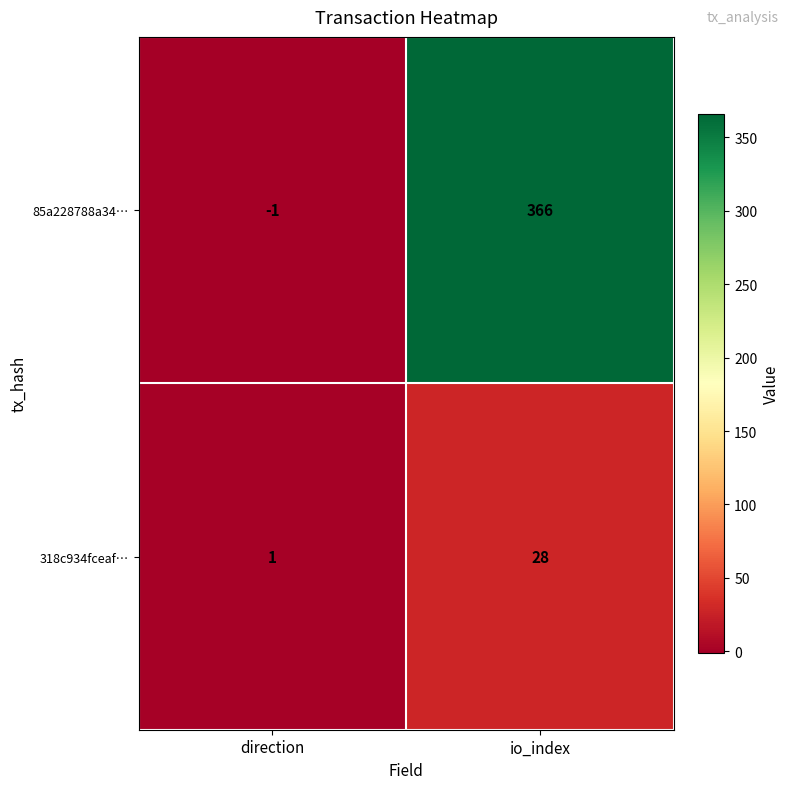

Which series changed the most between direction and io_index?

85a228788a34…